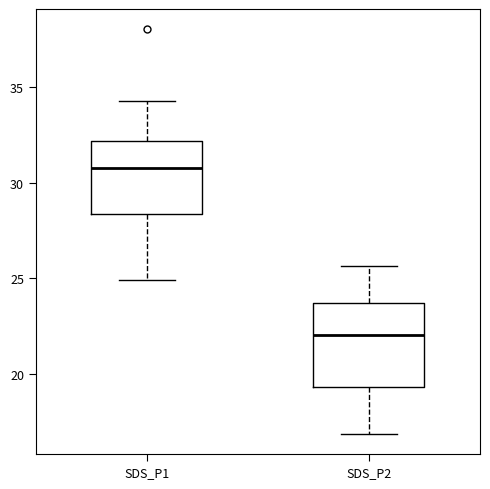

Reading left to right, transcribe this box plot: for each box, give where its median line is, the range the box spans, and where its two whiskers end, as read against the y-axis. The values are not printed on the chart, so give them approximately, as read against the axis.

SDS_P1: median 31.0, box 28.5 to 32.0, whiskers 25.0 to 34.5
SDS_P2: median 22.0, box 19.5 to 23.5, whiskers 17.0 to 25.5